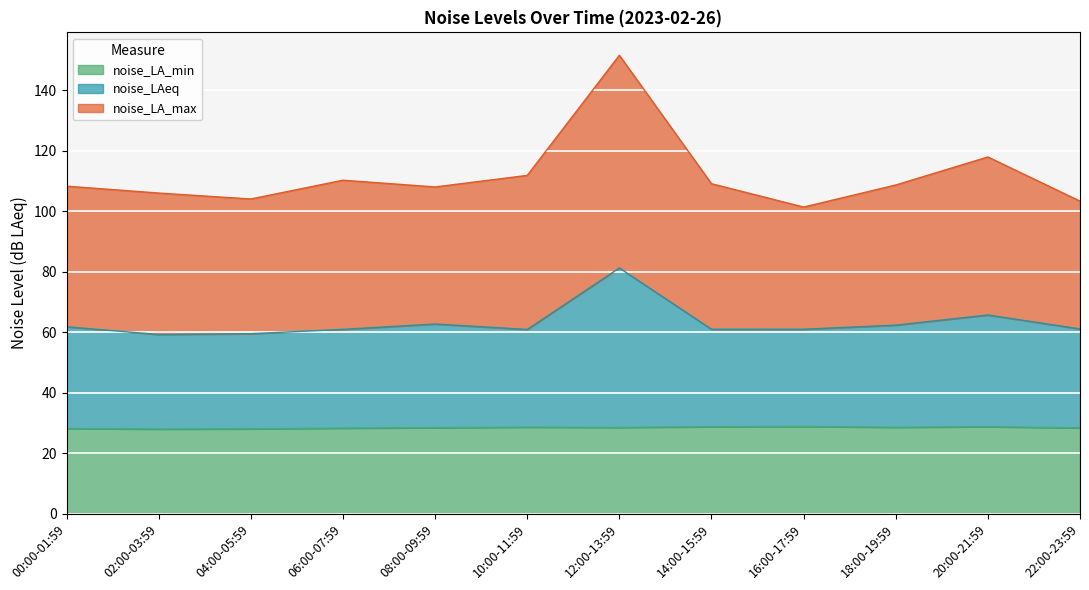

Between 14:00-15:59 and 16:00-17:59, which is larger?

16:00-17:59